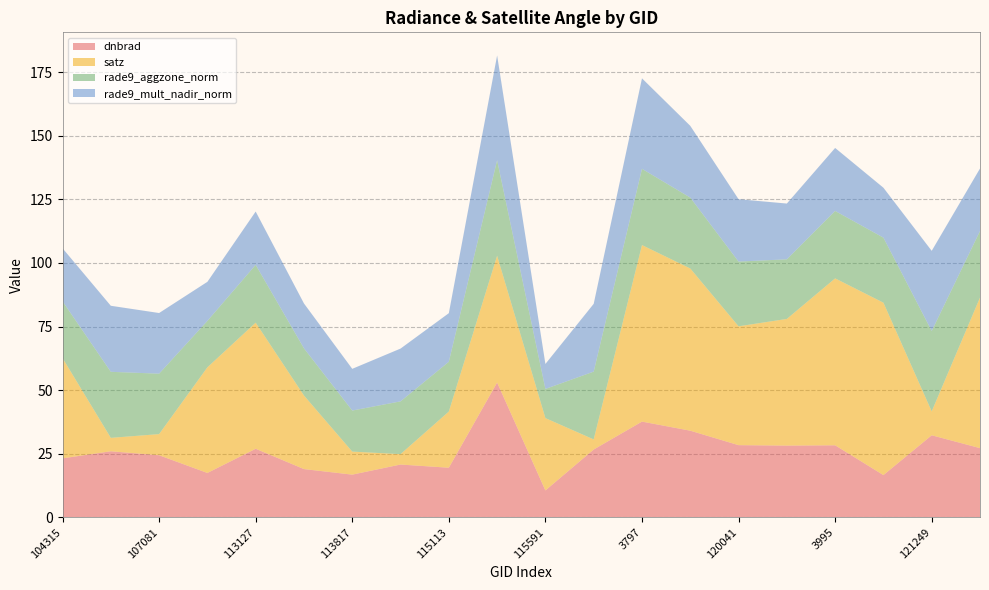

Reading right to left, extract all data points from this chart.

dnbrad: 27.2	32.2	16.6	28.3	28.2	28.4	34.0	37.6	26.6	10.6	53.0	19.5	20.7	16.8	19.0	26.9	17.4	24.4	26.0	23.2
satz: 59.2	9.4	67.8	65.6	49.8	46.7	63.8	69.4	4.0	28.4	49.8	22.1	4.1	9.0	28.9	49.6	41.5	8.3	5.3	39.4
rade9_aggzone_norm: 26.2	31.6	25.6	26.5	23.4	25.4	27.9	30.0	26.6	11.5	37.6	19.6	20.7	16.1	18.6	22.7	18.3	23.8	26.0	22.3
rade9_mult_nadir_norm: 24.6	31.5	19.6	24.8	21.9	24.5	28.2	35.6	26.6	9.8	41.2	19.1	20.7	16.4	17.6	21.0	15.4	23.8	26.0	20.8